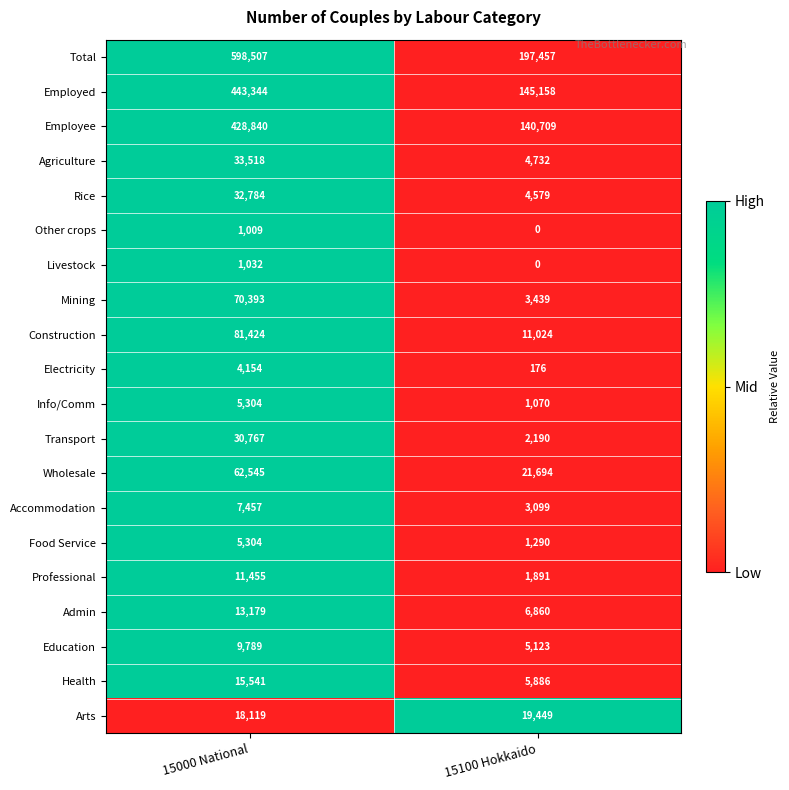

Where is Wholesale nearest to the value 42119?

15100 Hokkaido